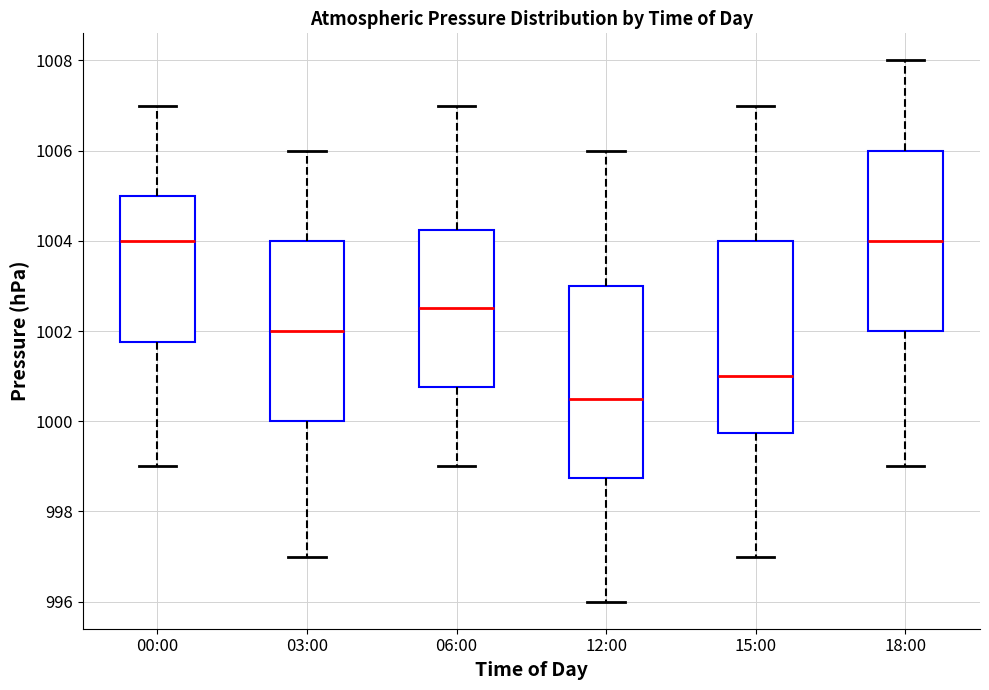

Reading left to right, read every box against the y-axis: the position of its median line, the range the box covers, and the ends of its whiskers. The values are not printed on the chart, so give them approximately, as read against the axis.

00:00: median 1004.0, box 1001.8 to 1005.0, whiskers 999.0 to 1007.0
03:00: median 1002.0, box 1000.0 to 1004.0, whiskers 997.0 to 1006.0
06:00: median 1002.6, box 1000.8 to 1004.2, whiskers 999.0 to 1007.0
12:00: median 1000.6, box 998.8 to 1003.0, whiskers 996.0 to 1006.0
15:00: median 1001.0, box 999.8 to 1004.0, whiskers 997.0 to 1007.0
18:00: median 1004.0, box 1002.0 to 1006.0, whiskers 999.0 to 1008.0